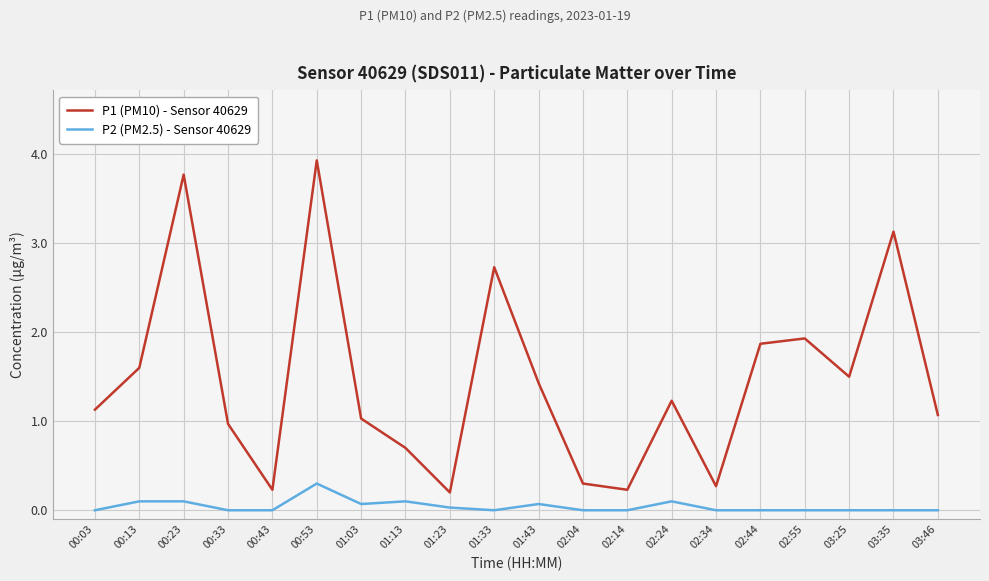

True or false: P1 (PM10) - Sensor 40629 and P2 (PM2.5) - Sensor 40629 cross at least once.

False